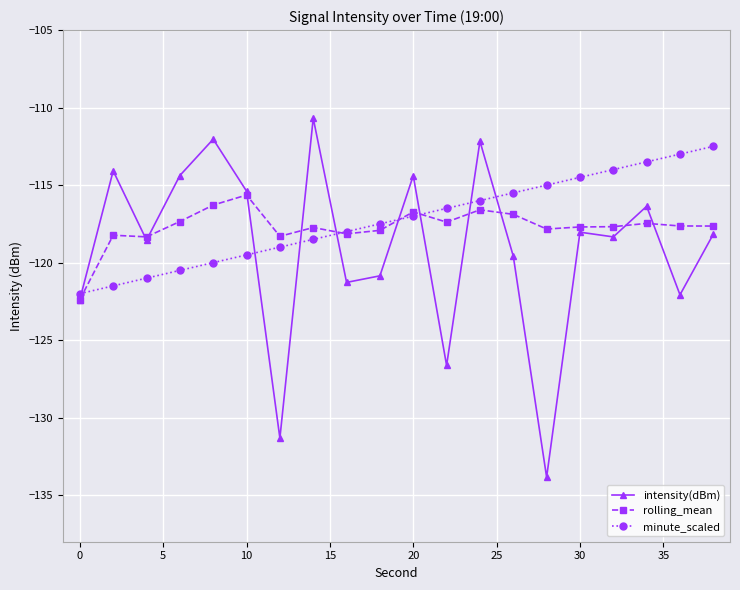

What is the minimum value for intensity(dBm)?

-133.8